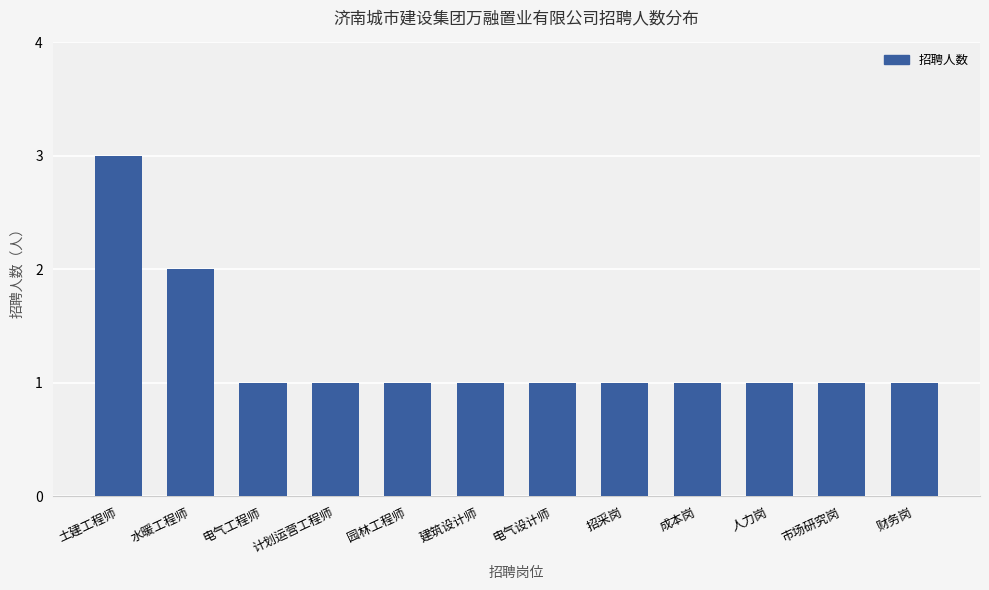

What is the greatest value displayed?

3